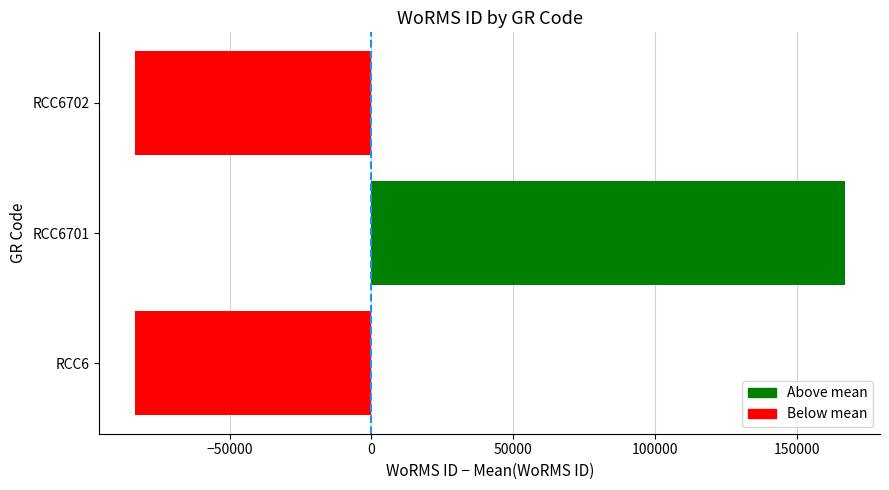

What is the difference between the values at RCC6 and RCC6701?

250045.0